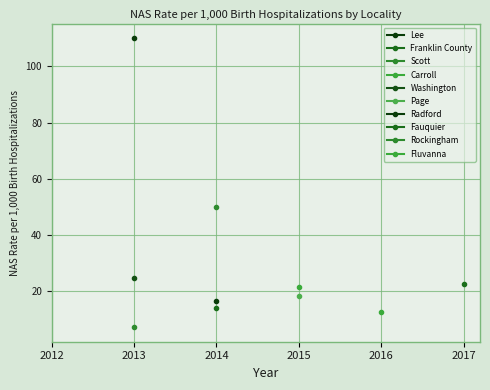

What is the sum of all Lee (51105) values?

110.1